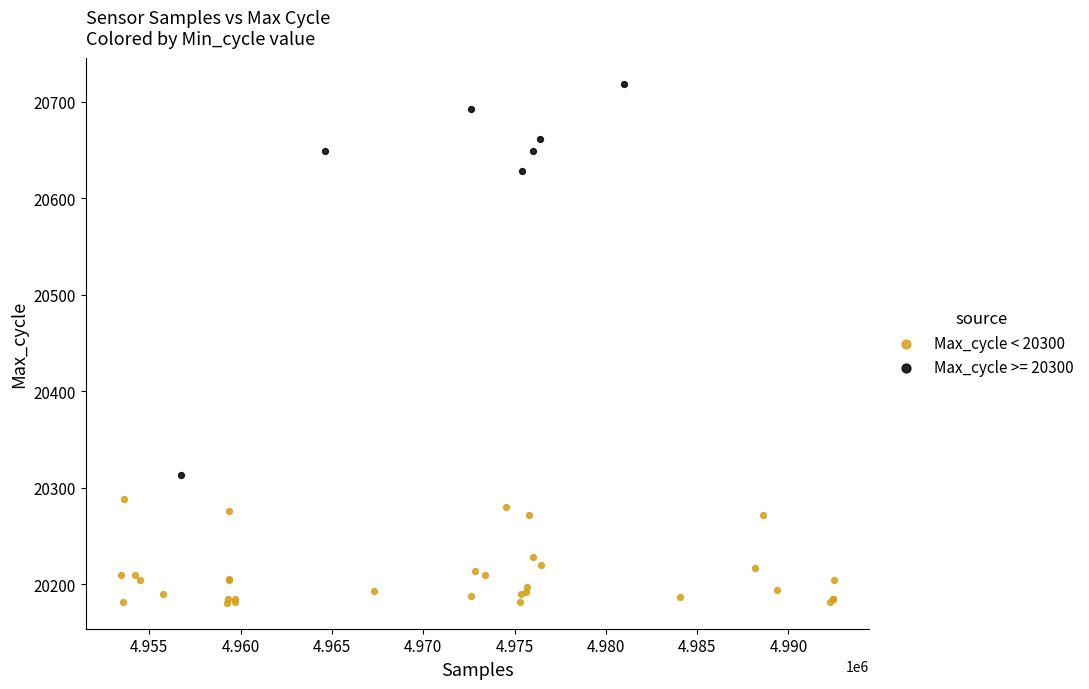

Which series reaches the minimum Y coordinate?

Max_cycle < 20300